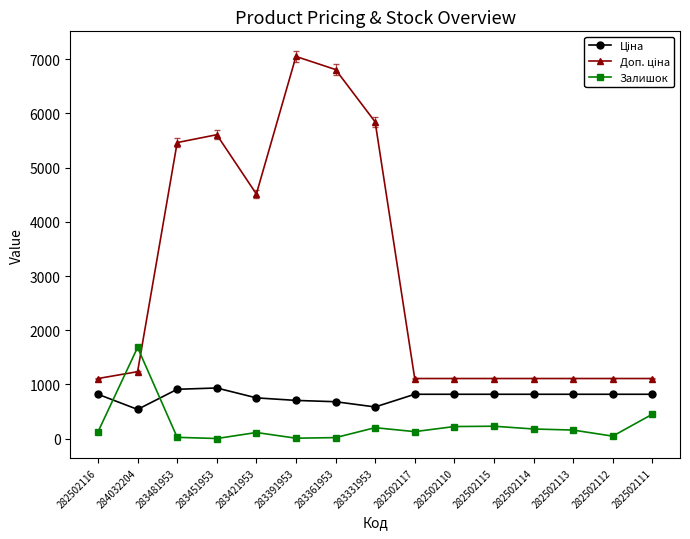

What is the difference between the maximum and minimum values in the Залишок series?

1680.0